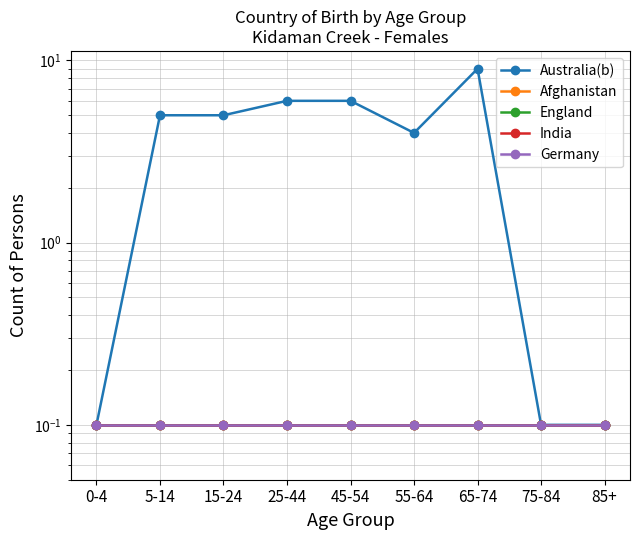

Is it true that Afghanistan equals 0.0 at 15-24?

False